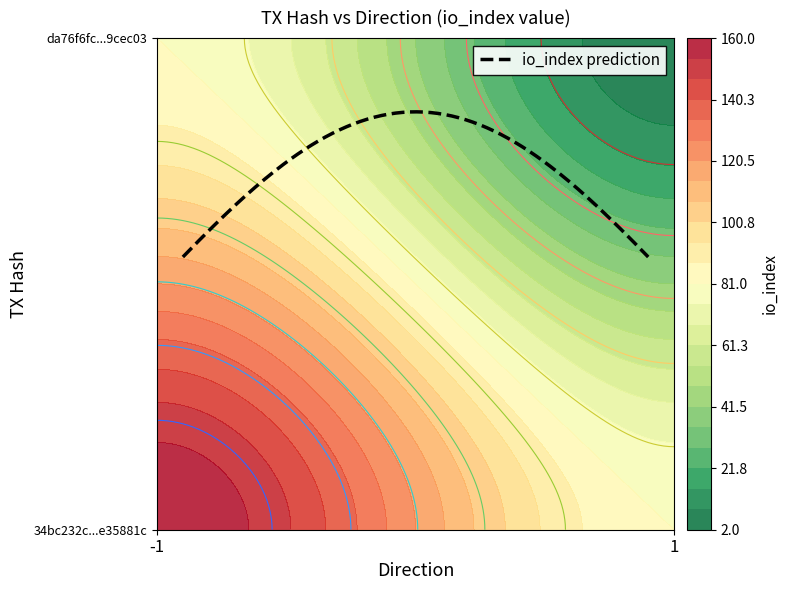

True or false: 34bc232c30f617749269068dd11d4294e35881c has a value of -1 at direction.

False